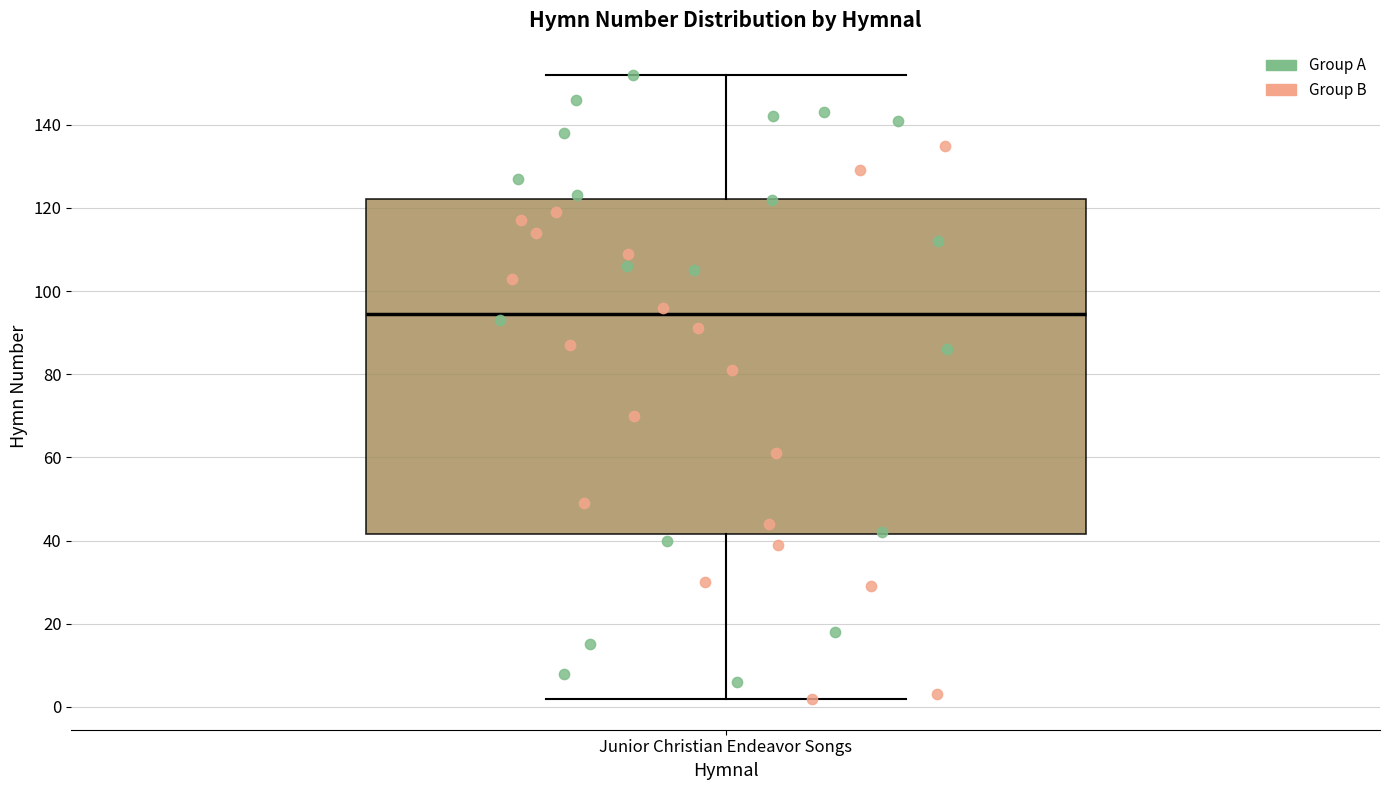

Read this box plot against the y-axis: the position of the median line, the range covered by the box, and the ends of both whiskers. The values are not printed on the chart, so give them approximately, as read against the axis.

median 94, box 42 to 122, whiskers 2 to 152